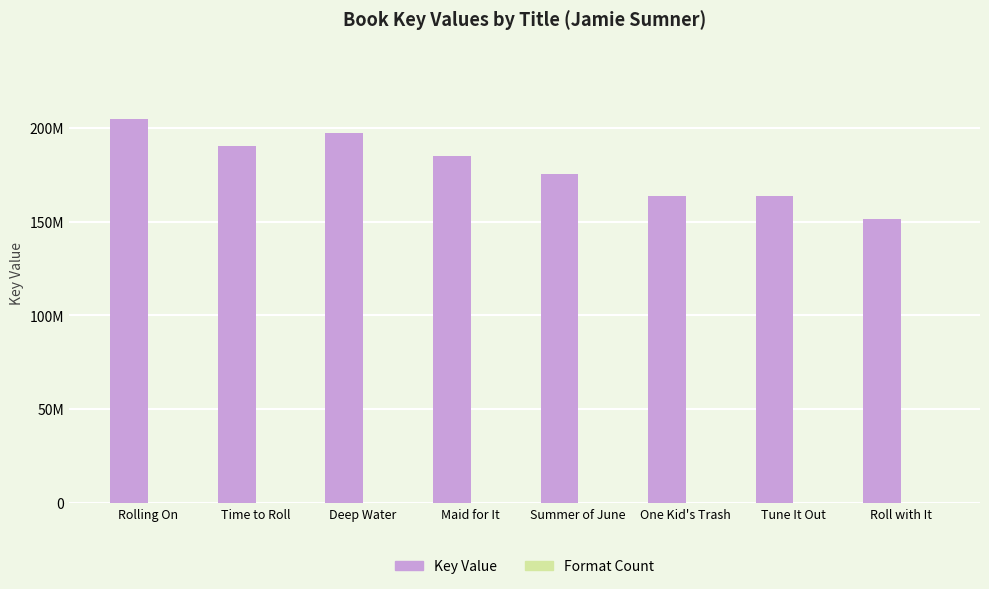

Reading right to left, what are all the values shown in this chart?

Key Value: 151470306	163442704	163444995	175447266	185079911	196935030	190344953	204849400
Format Count: 4	4	4	4	4	4	4	3